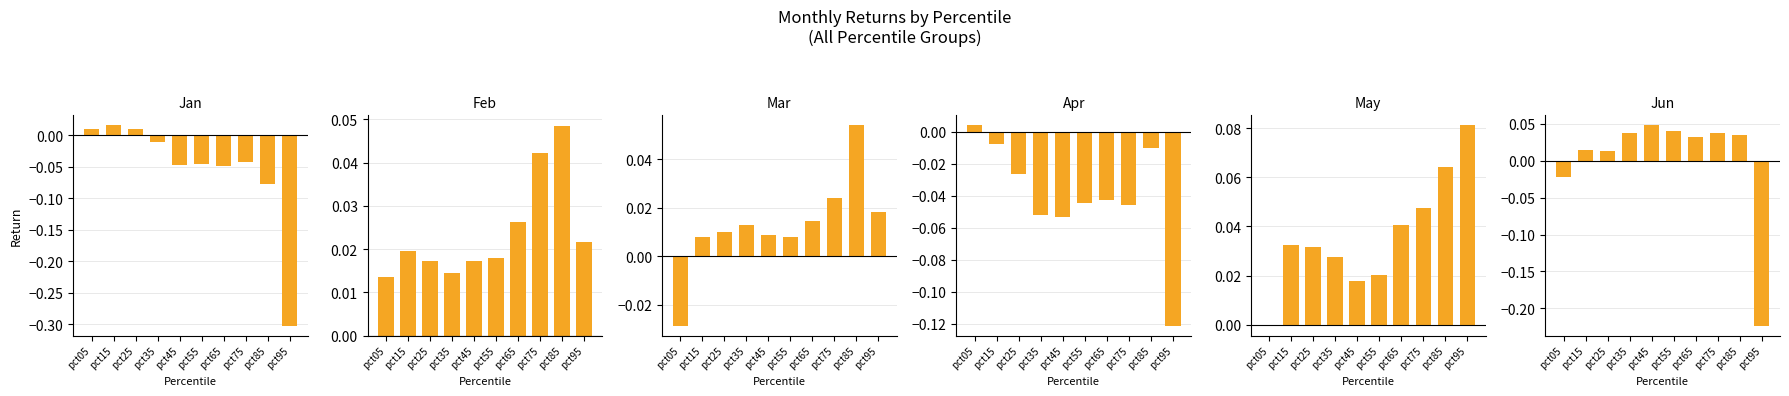

At which category is the sum across all series the highest?

pct85